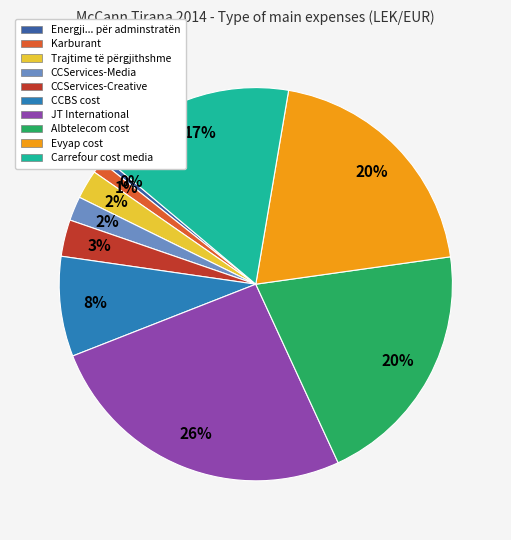

True or false: JT International accounts for 15% of the total.

False